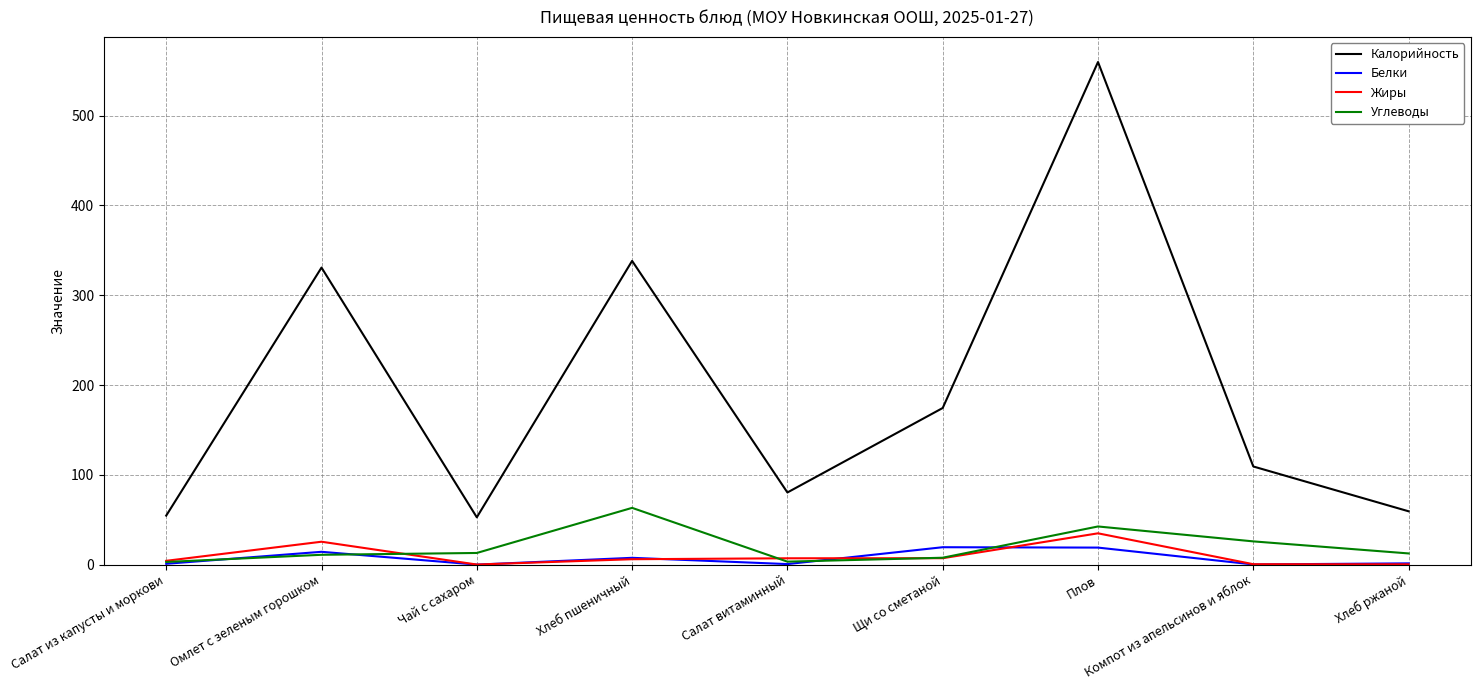

What value does the Углеводы series have at Салат из капусты и моркови?

3.0